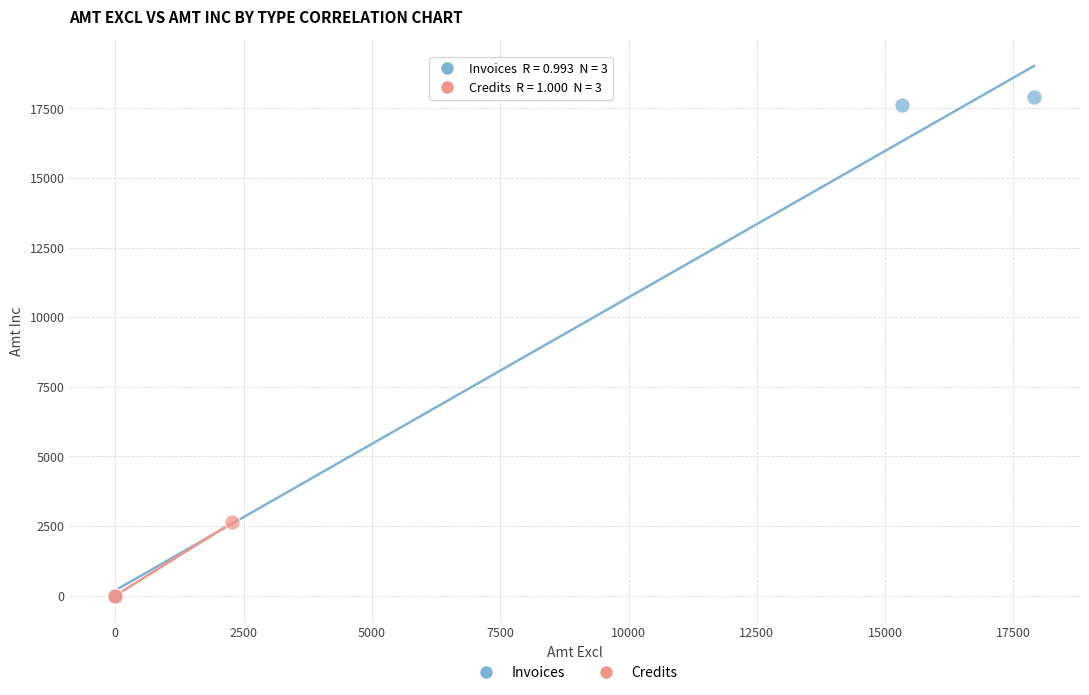

Which series has the widest spread of Y values?

Invoices